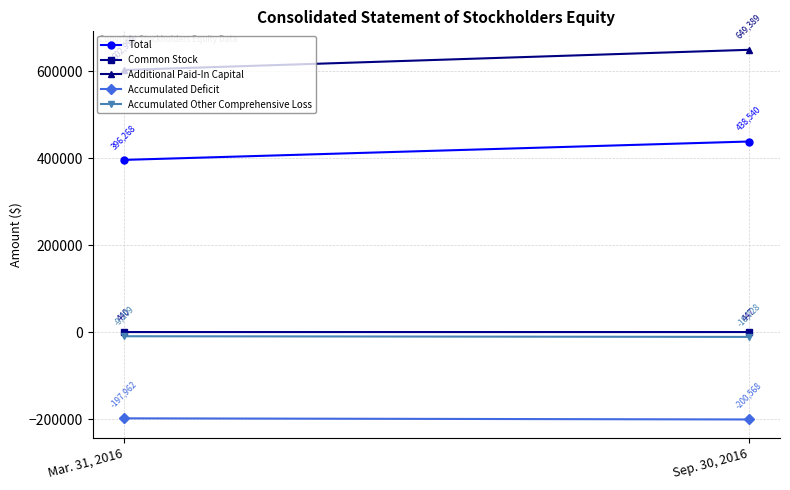

What is the difference between the Common Stock values at Mar. 31, 2016 and Sep. 30, 2016?

7